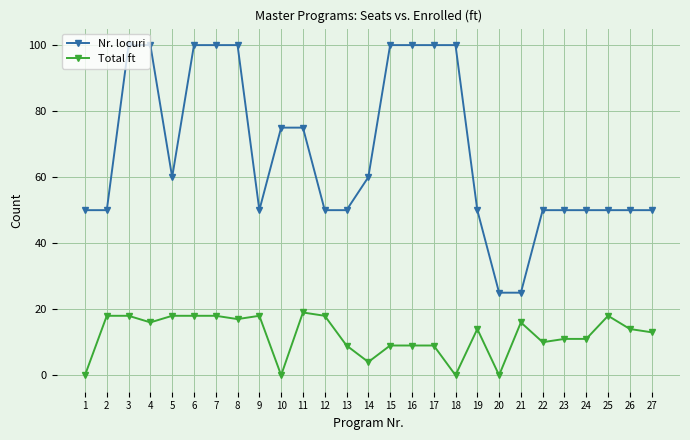

Rank the series by their average value, from lowest to highest.

Total ft, Nr. locuri